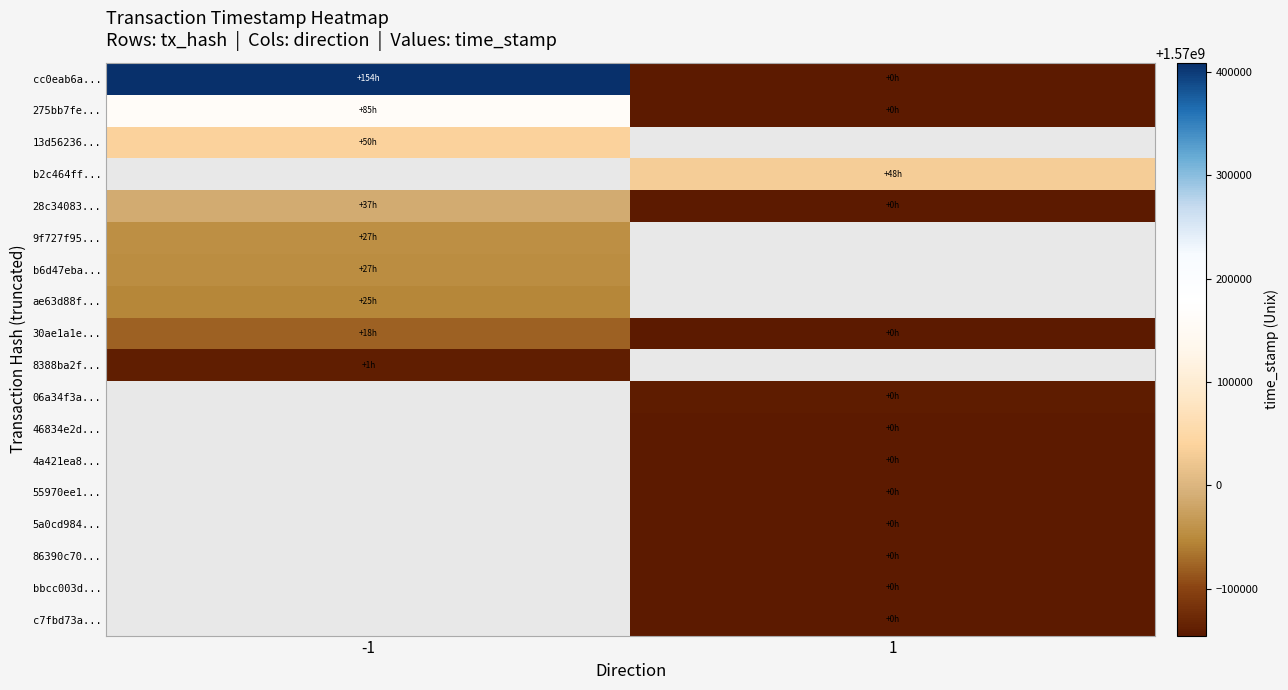

At how many categories does at least one series exceed 1570309059?

1